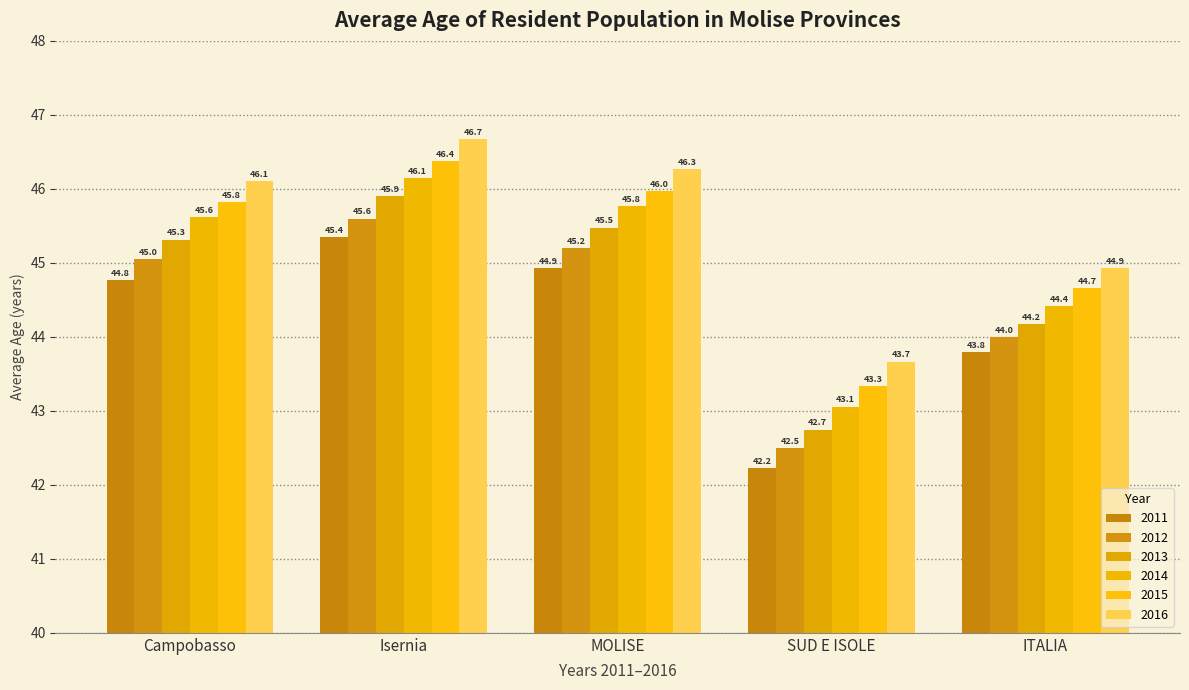

What is the difference between the second highest and second lowest values in the 2013 series?

1.3